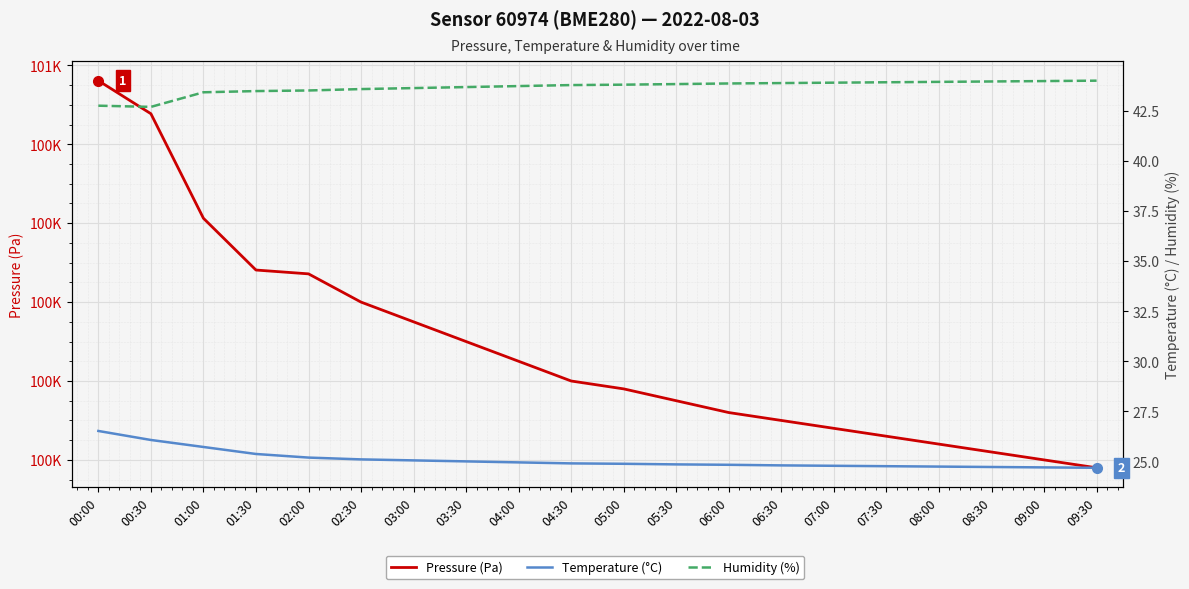

What is the label of the 20th point from the left?

09:30